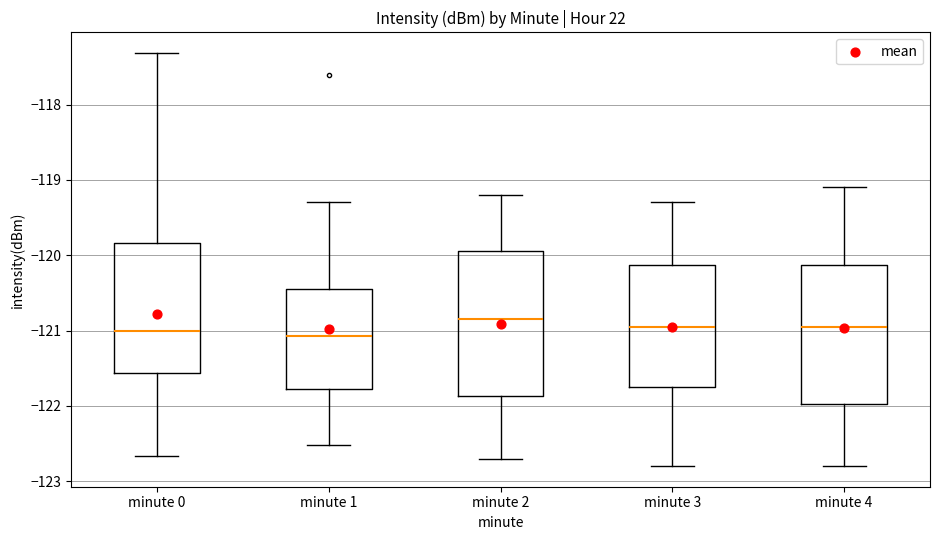

Reading left to right, transcribe this box plot: for each box, give where its median line is, the range the box spans, and where its two whiskers end, as read against the y-axis. The values are not printed on the chart, so give them approximately, as read against the axis.

minute 0: median -121.0, box -121.6 to -119.8, whiskers -122.7 to -117.3
minute 1: median -121.1, box -121.8 to -120.4, whiskers -122.5 to -119.3
minute 2: median -120.8, box -121.9 to -119.9, whiskers -122.7 to -119.2
minute 3: median -120.9, box -121.7 to -120.1, whiskers -122.8 to -119.3
minute 4: median -120.9, box -122.0 to -120.1, whiskers -122.8 to -119.1